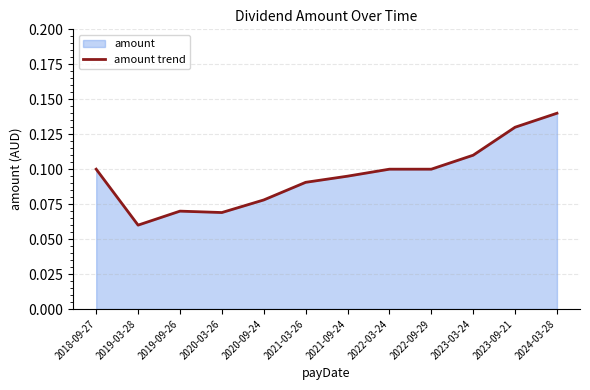

What position from the right is 2023-03-24?

3